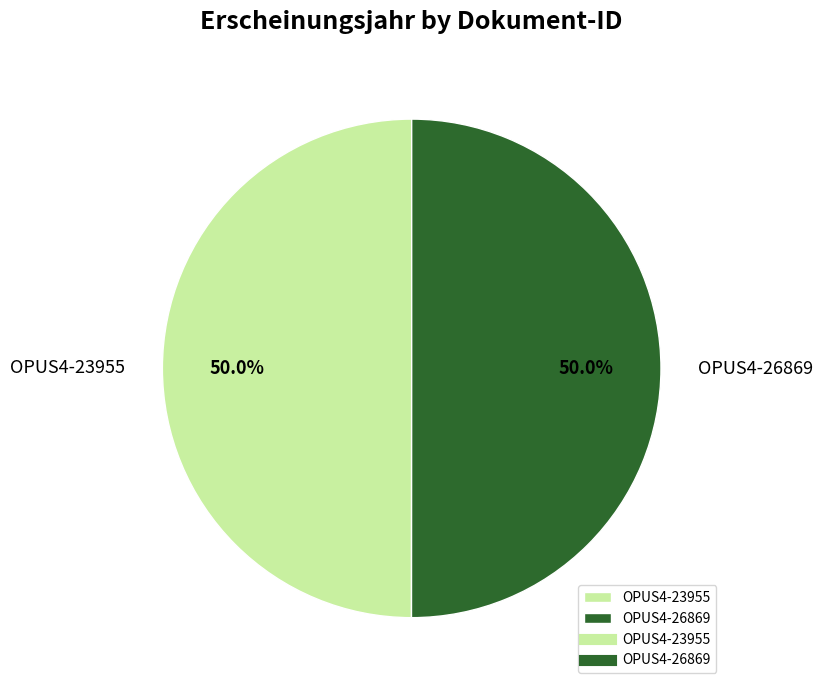

How many segments does this pie chart have?

2